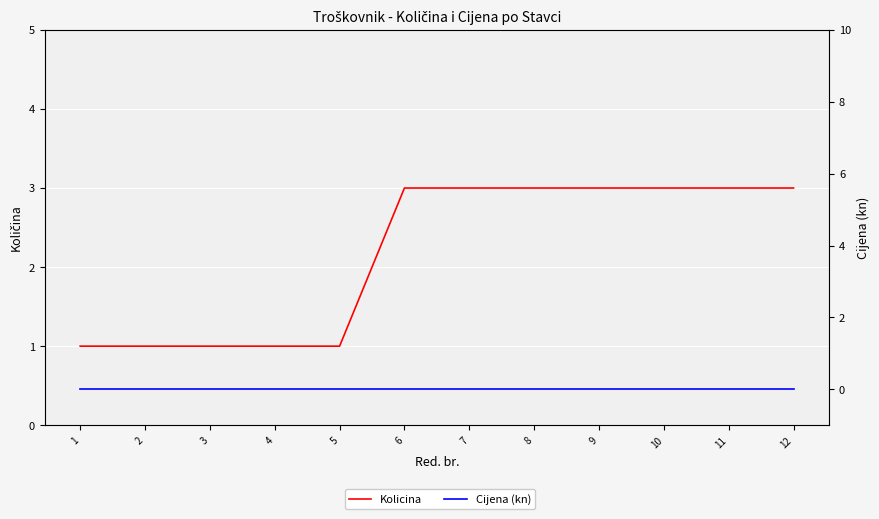

How many lines are shown in the chart?

2